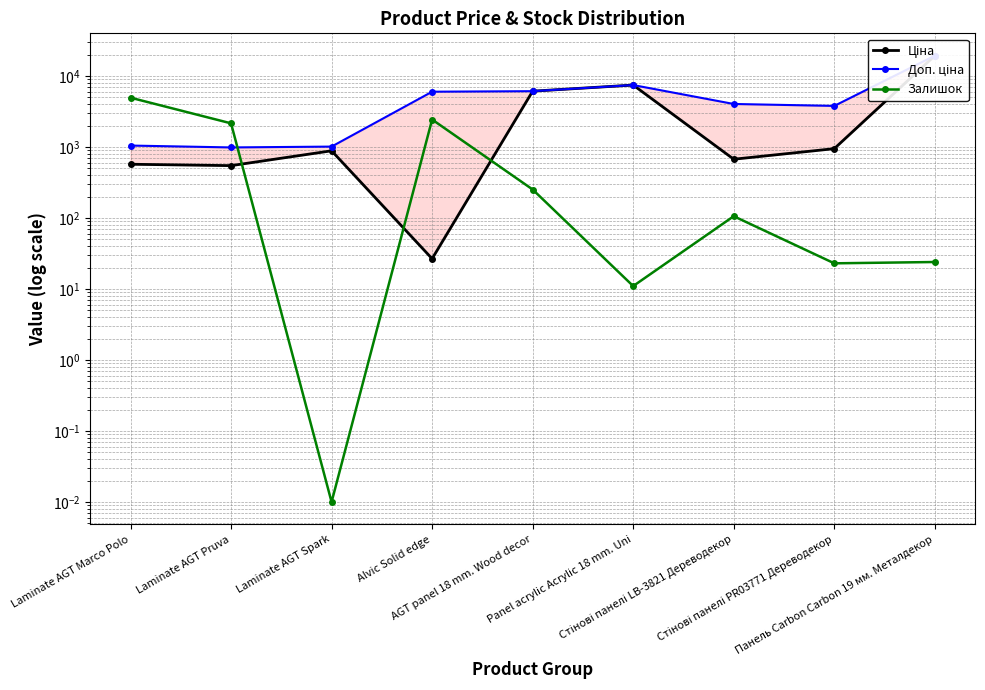

Is it true that Залишок equals 37.0 at Панель Carbon Carbon 19 мм. Металдекор?

False